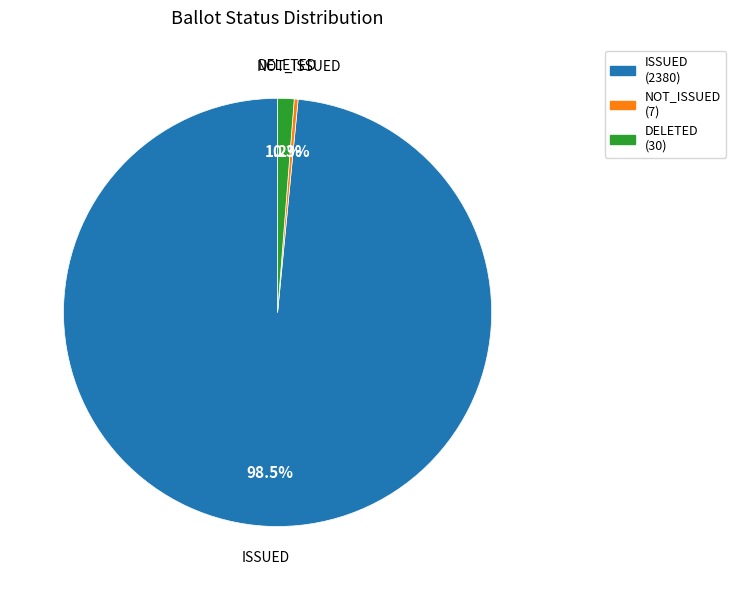

What is the total percentage of ISSUED and NOT_ISSUED?

98.8%